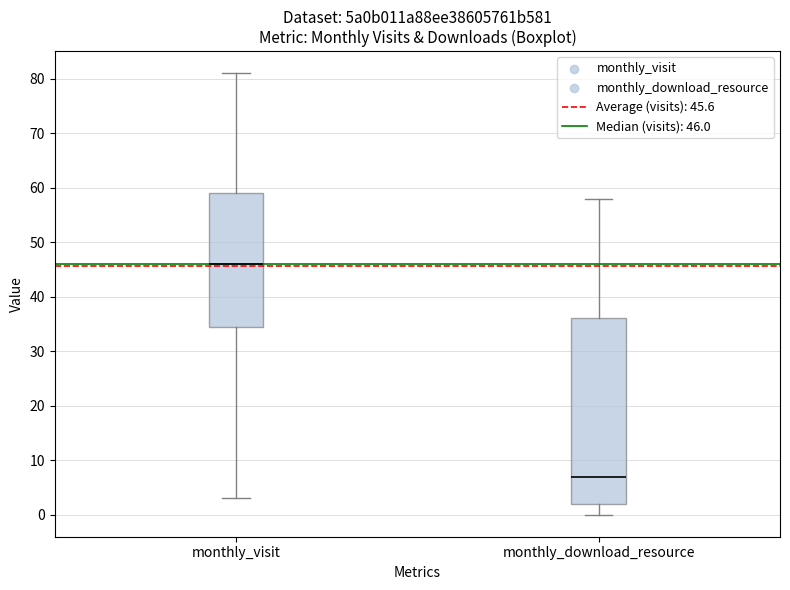

Where does the upper whisker of the box for monthly_visit end on the y-axis? The values are not printed on the chart, so give them approximately, as read against the axis.

81